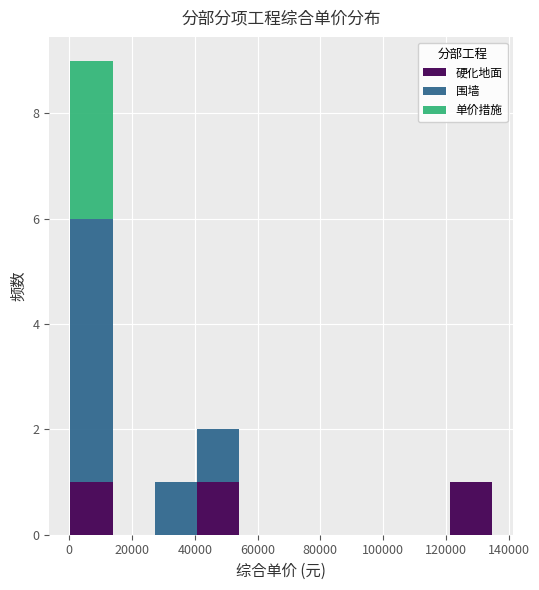

What is the total height of the stacked bar covering 28000 to 40000 on the x-axis? Neither the bar edges nor the heights are printed on the chart, so give them approximately, as read against the axes.

1